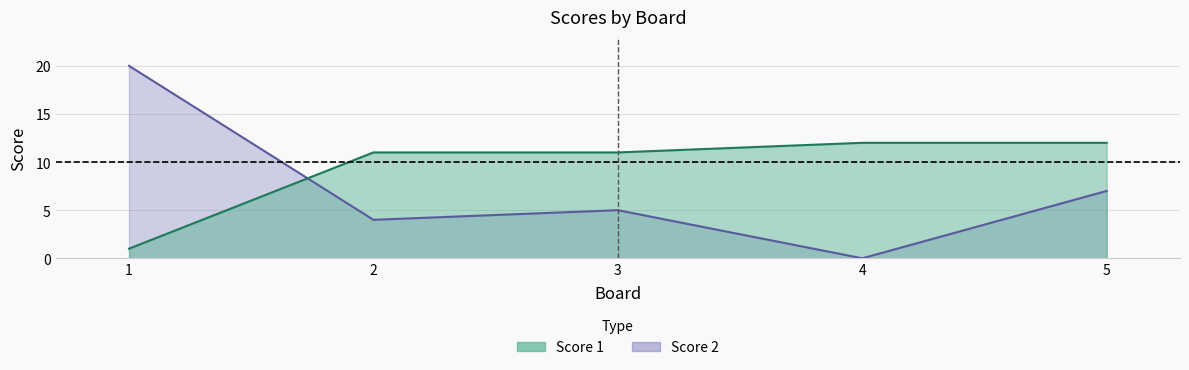

True or false: Score 2 and Score 1 cross at least once.

True